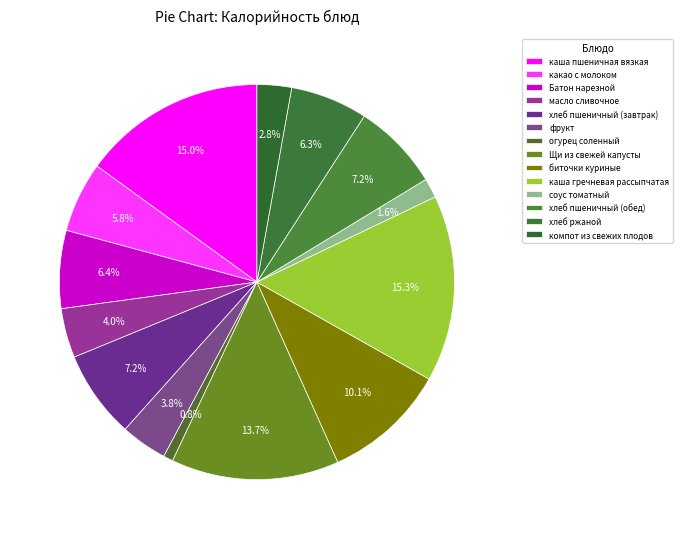

Count the number of slices in the pie.

14